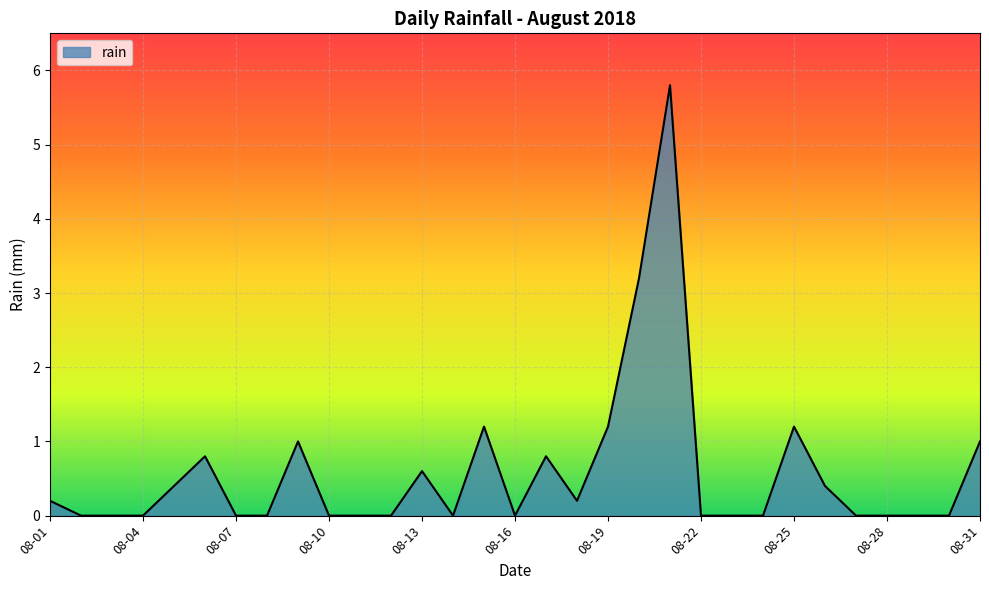

What is the difference between the maximum and minimum values?

5.8